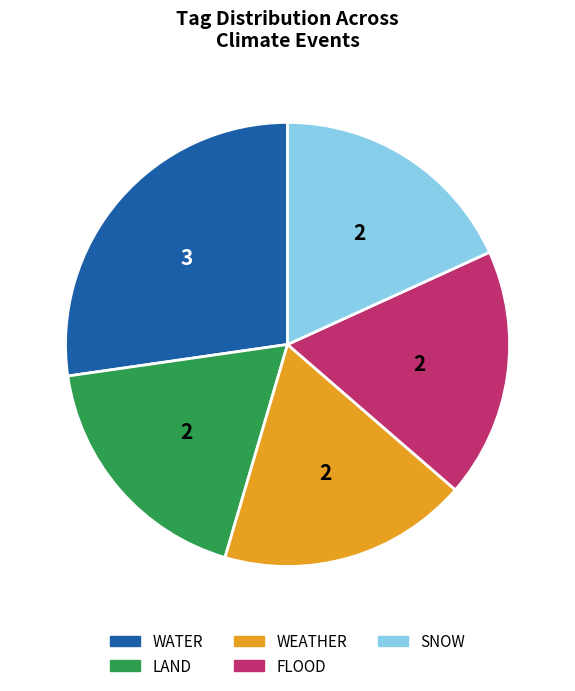

What is the ratio of the value at FLOOD to the value at WEATHER?

1.0